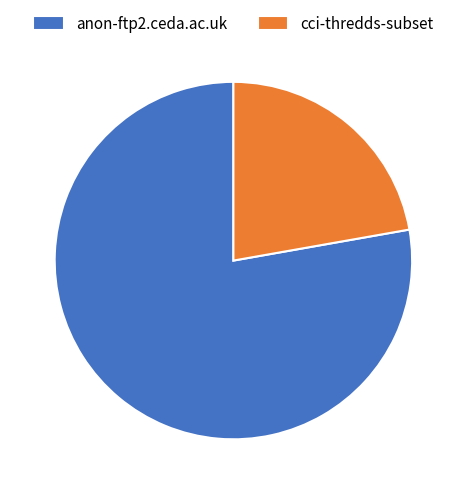

Rank the categories by value from highest to lowest.

anon-ftp2.ceda.ac.uk, cci-thredds-subset